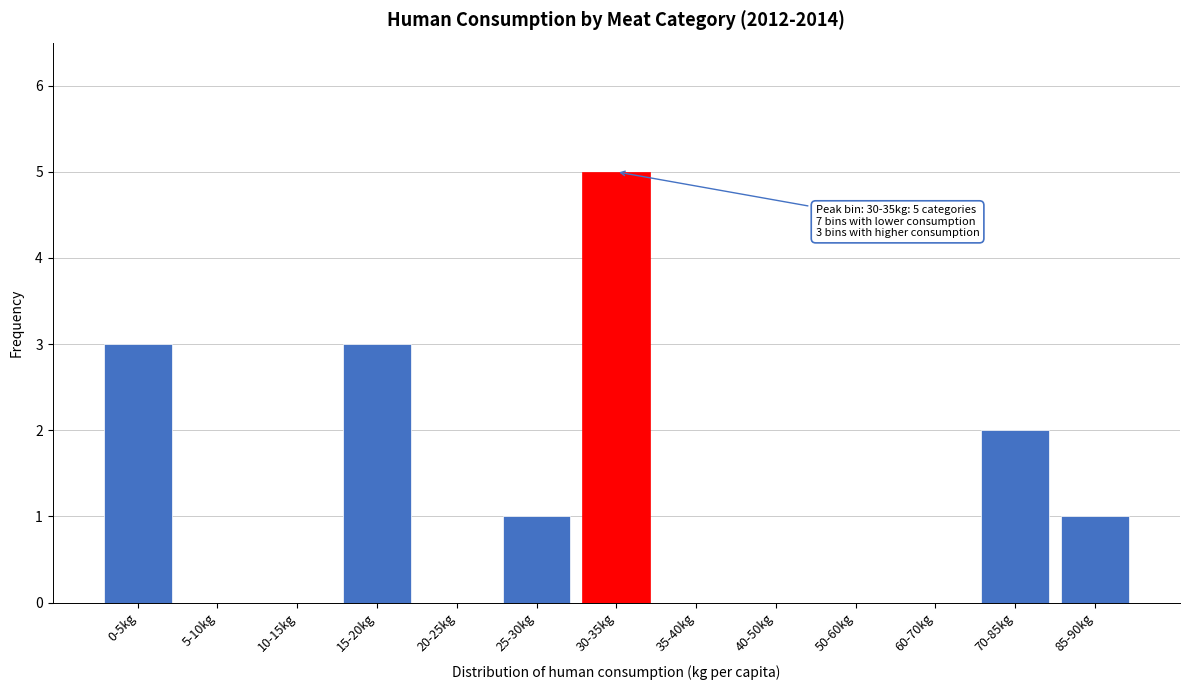

Reading right to left, what are all the values shown in this chart?

85-90kg=1	70-85kg=2	60-70kg=0	50-60kg=0	40-50kg=0	35-40kg=0	30-35kg=5	25-30kg=1	20-25kg=0	15-20kg=3	10-15kg=0	5-10kg=0	0-5kg=3